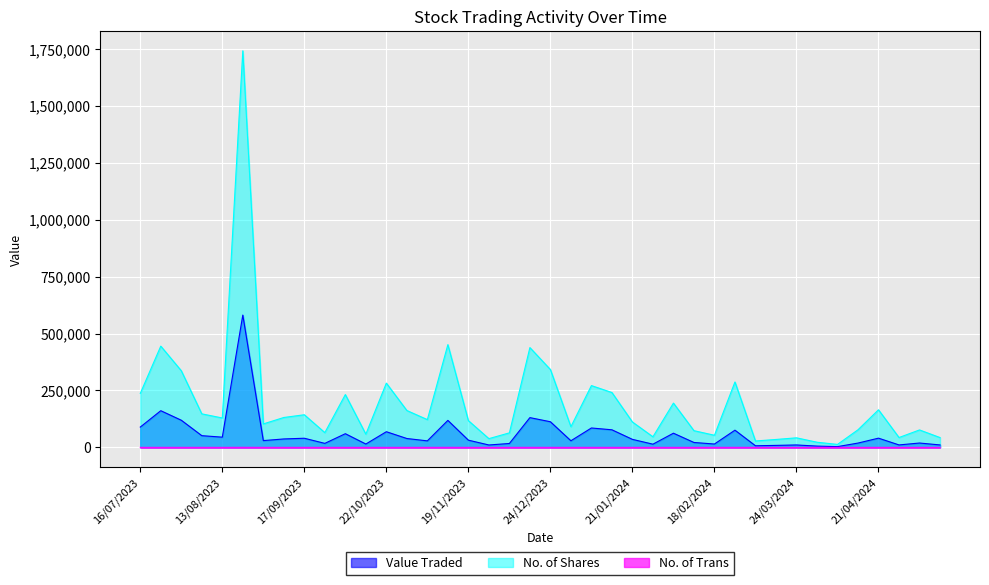

Which series has the widest spread of values?

No. of Shares